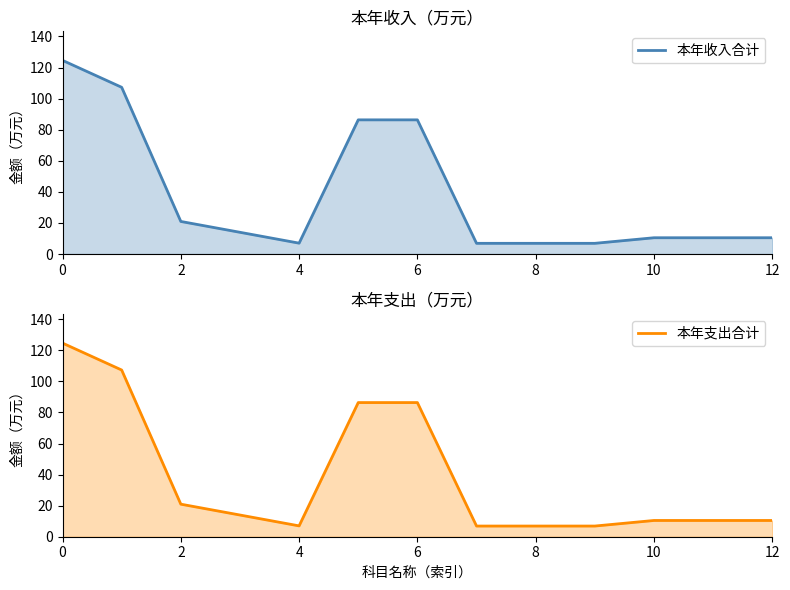

What is the average value of the 本年支出合计 series?

38.3